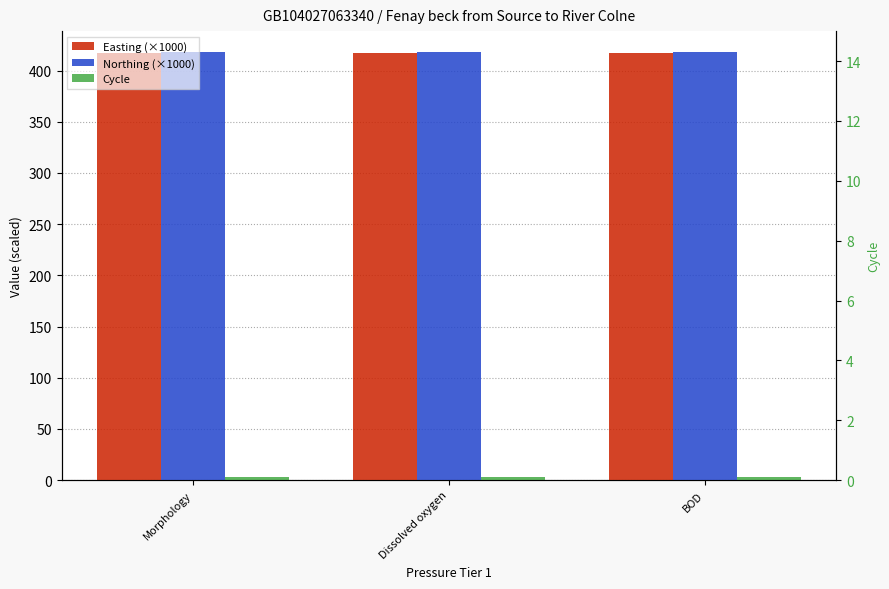

Reading left to right, extract all data points from this chart.

Easting (×1000): 416.9	416.9	416.9
Northing (×1000): 417.7	417.7	417.7
Cycle: 3.0	3.0	3.0